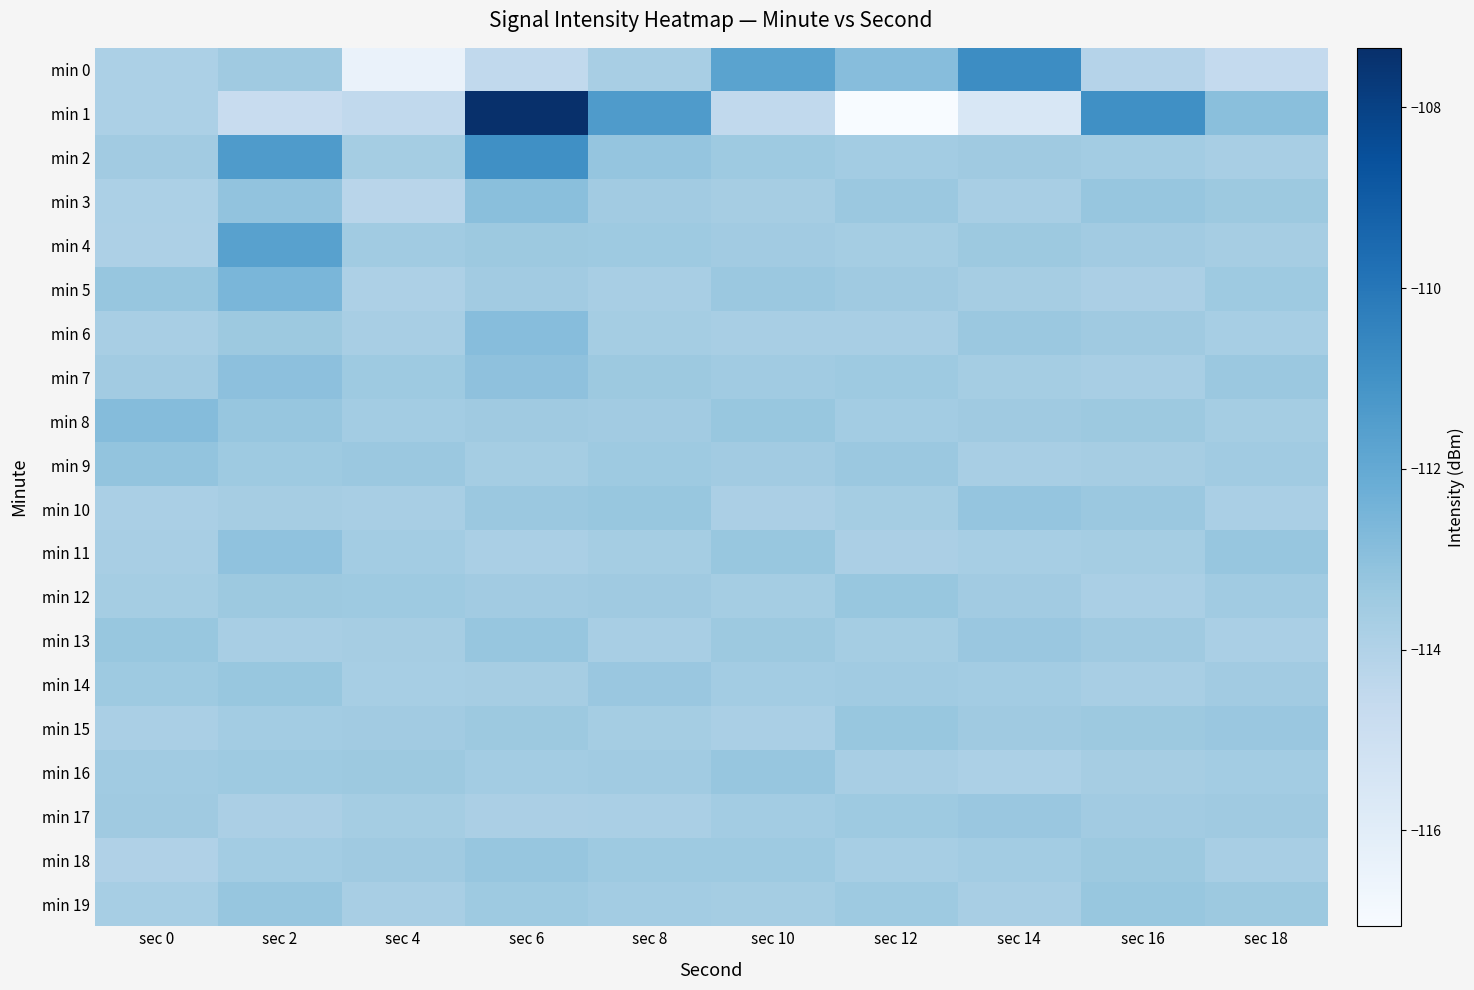

At which category does the chart reach its peak across all series?

sec 6